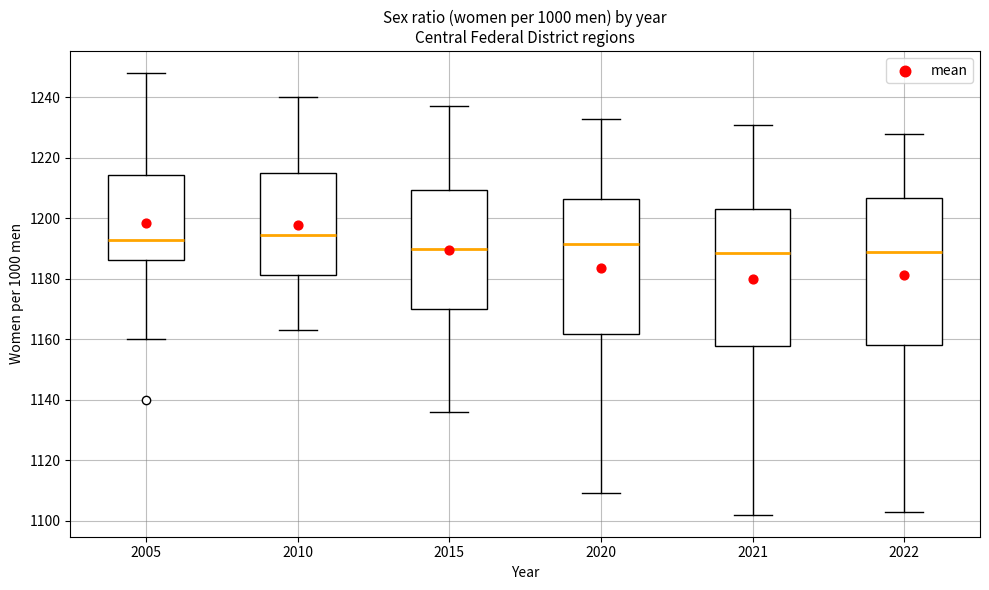

Comparing the boxes themselves (not the whiskers), which one is the tallest?

2022